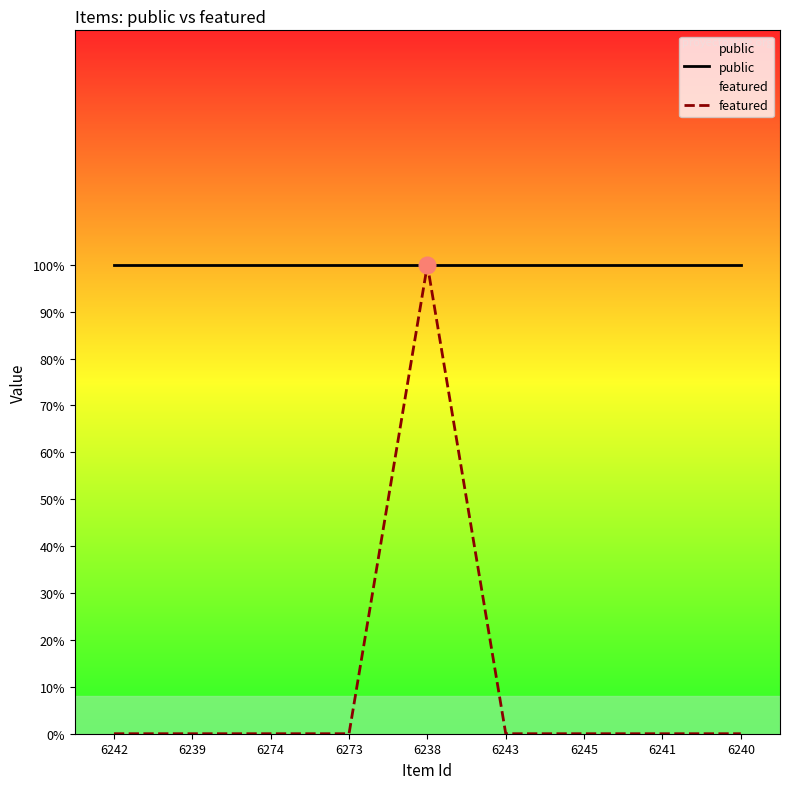

True or false: featured has a value of 1 at 6273.

False